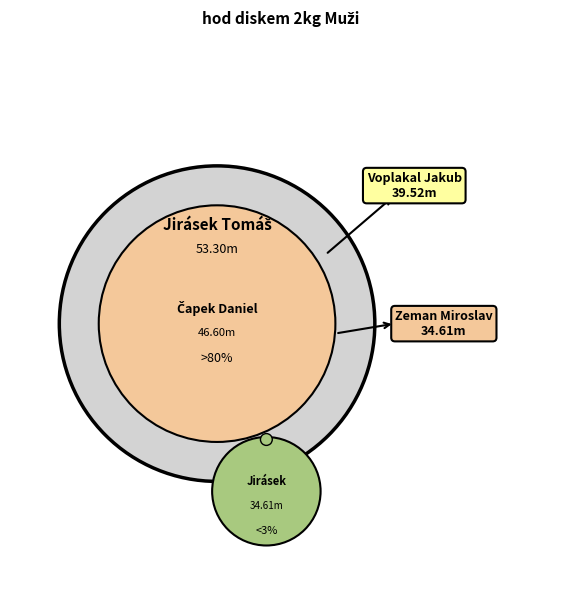

Rank the categories by value from highest to lowest.

Jirásek Tomáš, Čapek Daniel, Voplakal Jakub, Zeman Miroslav